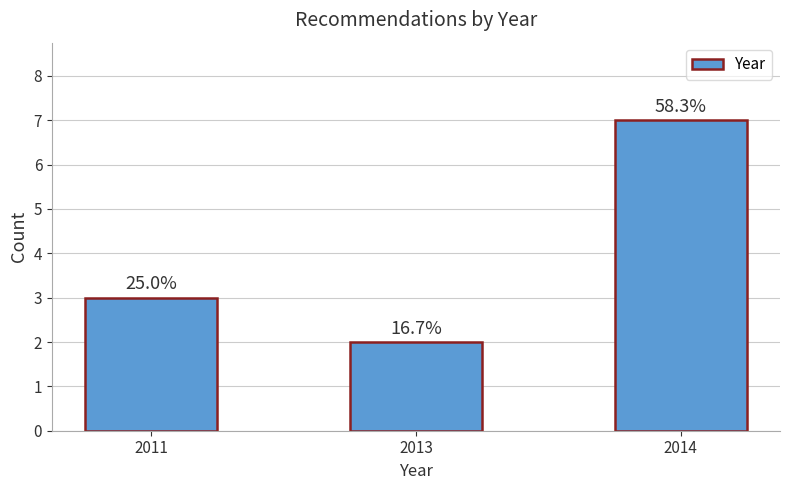

How many bars are there in total?

3